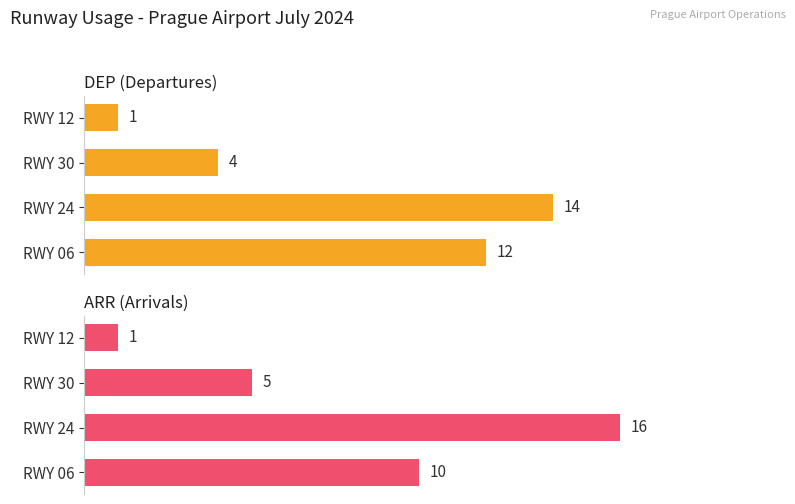

Between RWY 30 and RWY 12, which series saw the biggest shift?

ARR (Arrivals)